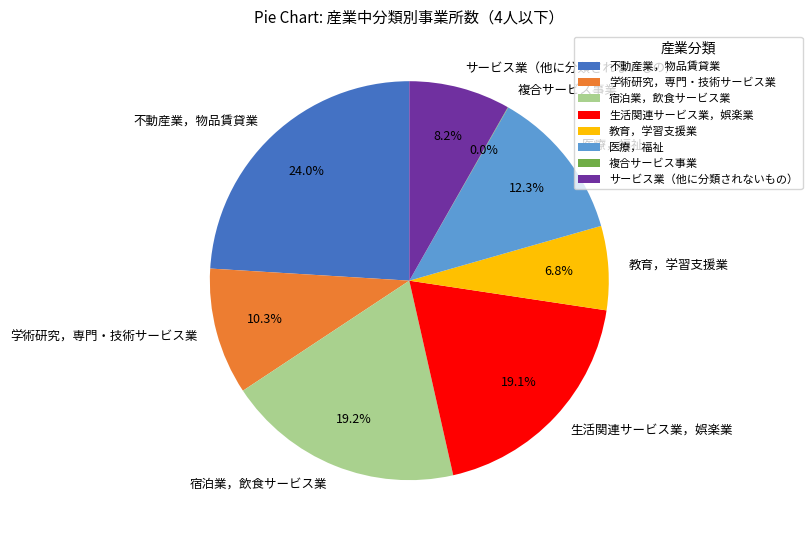

Approximately how many times larger is the value at 学術研究，専門・技術サービス業 compared to 生活関連サービス業，娯楽業?

0.5